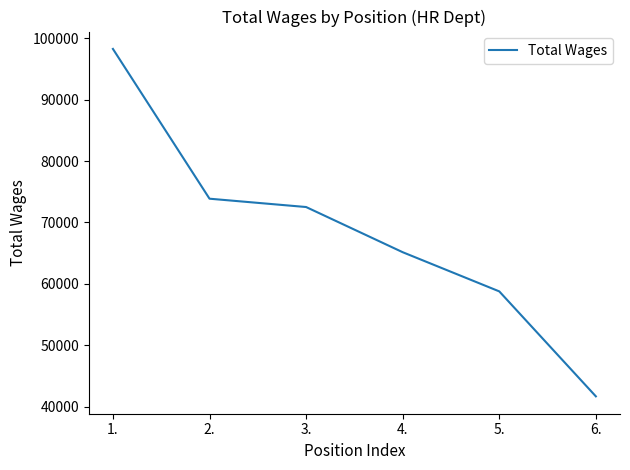

True or false: the data has more than 0 interior local peaks.

False